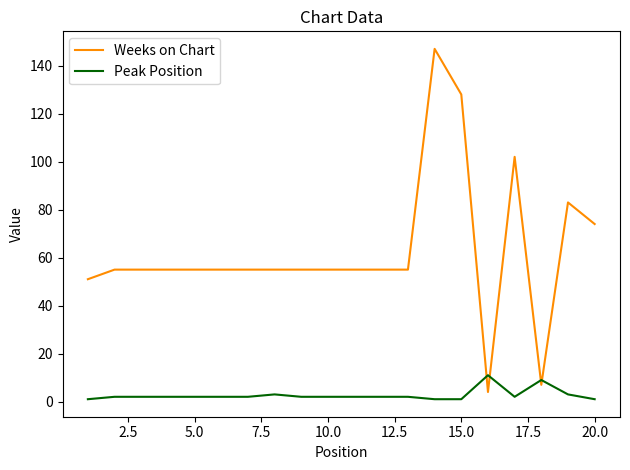

How many lines are shown in the chart?

2